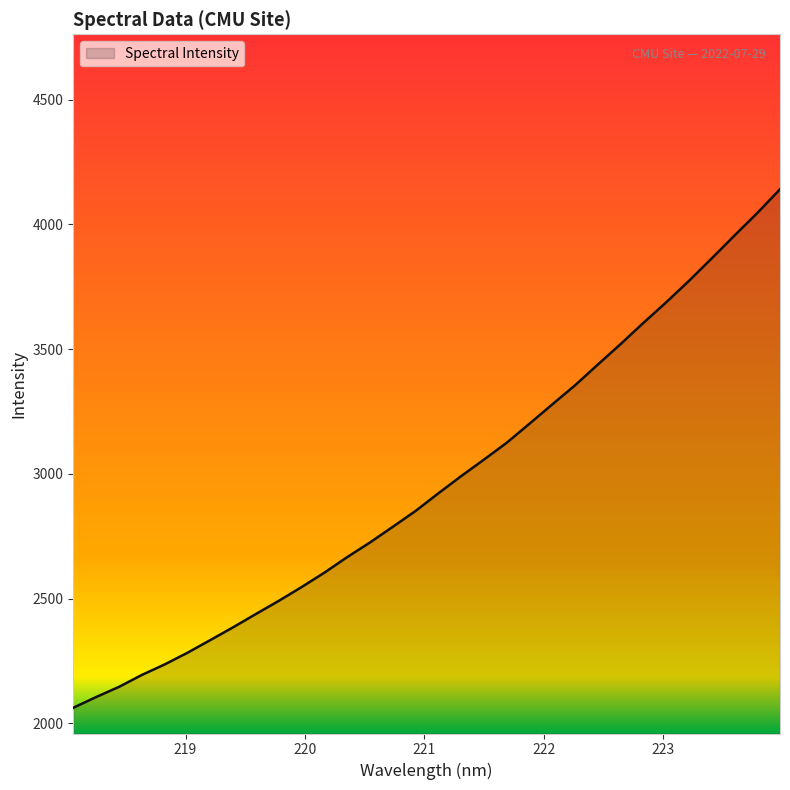

What is the minimum value shown in the chart?

2062.2